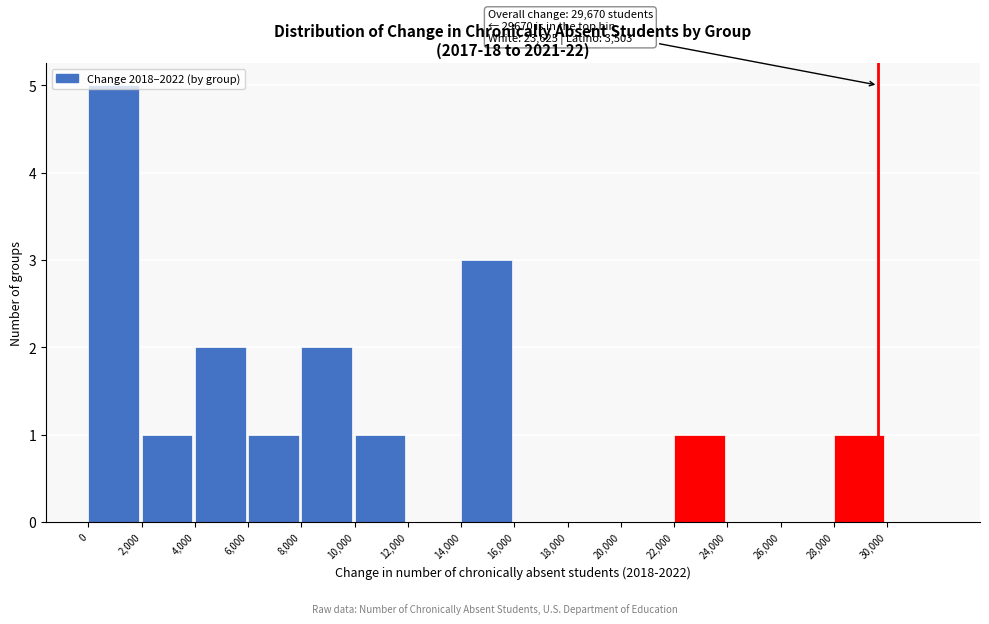

Which range on the x-axis has the tallest bar?

0 to 2000